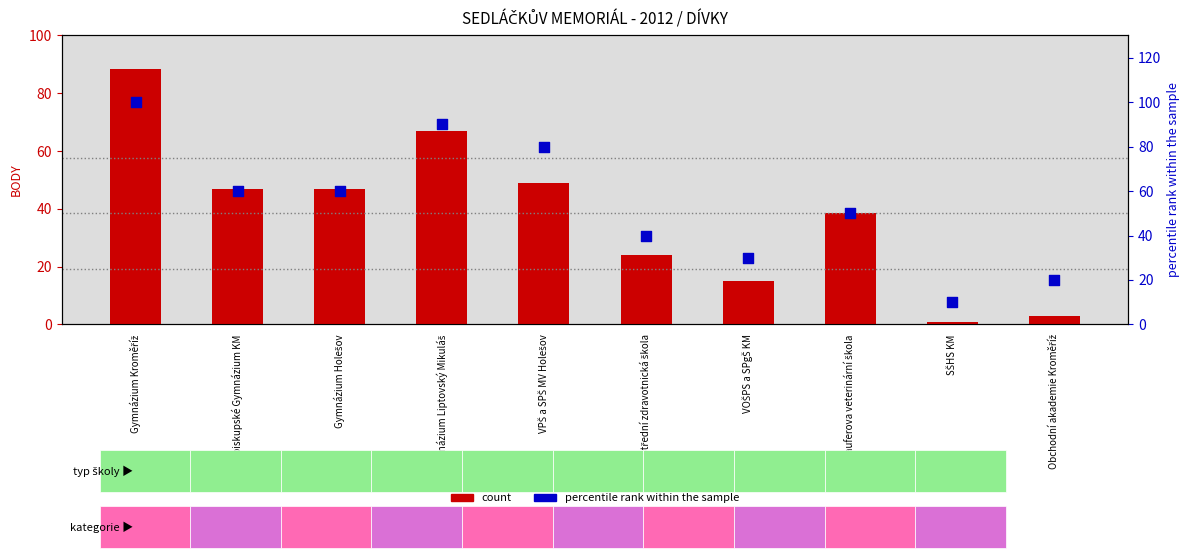

Which series contains the highest Y value?

percentile rank within the sample